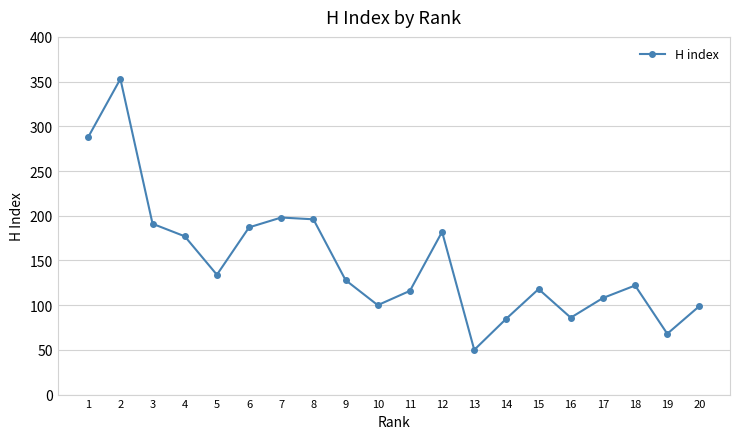

What is the ratio of the value at 3 to the value at 17?

1.8